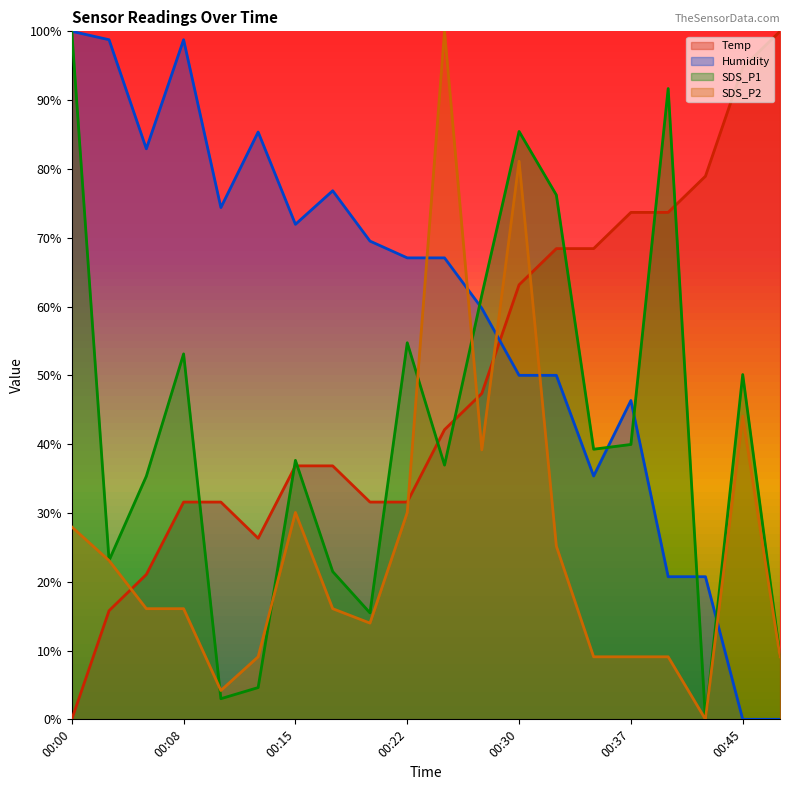

At 00:35, list the series in order from largest to smallest.

Temp, SDS_P1, Humidity, SDS_P2